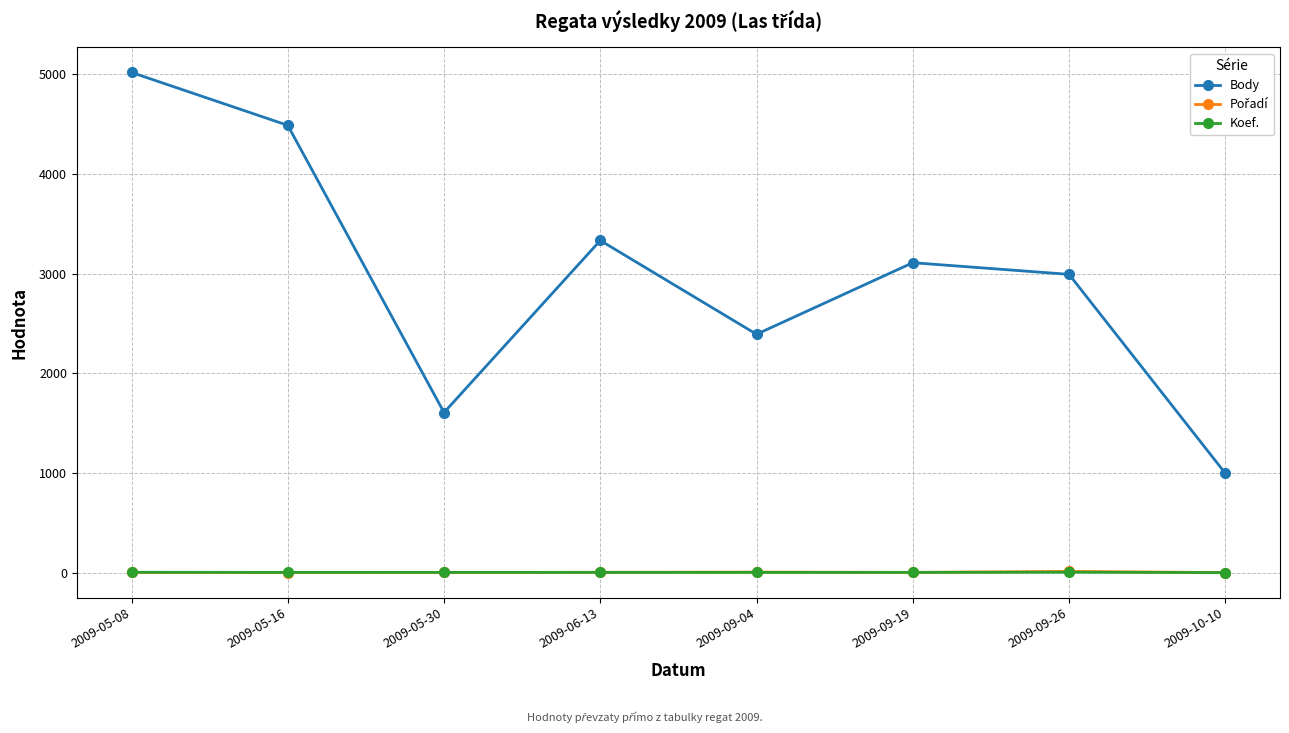

At how many categories does at least one series exceed 238?

8